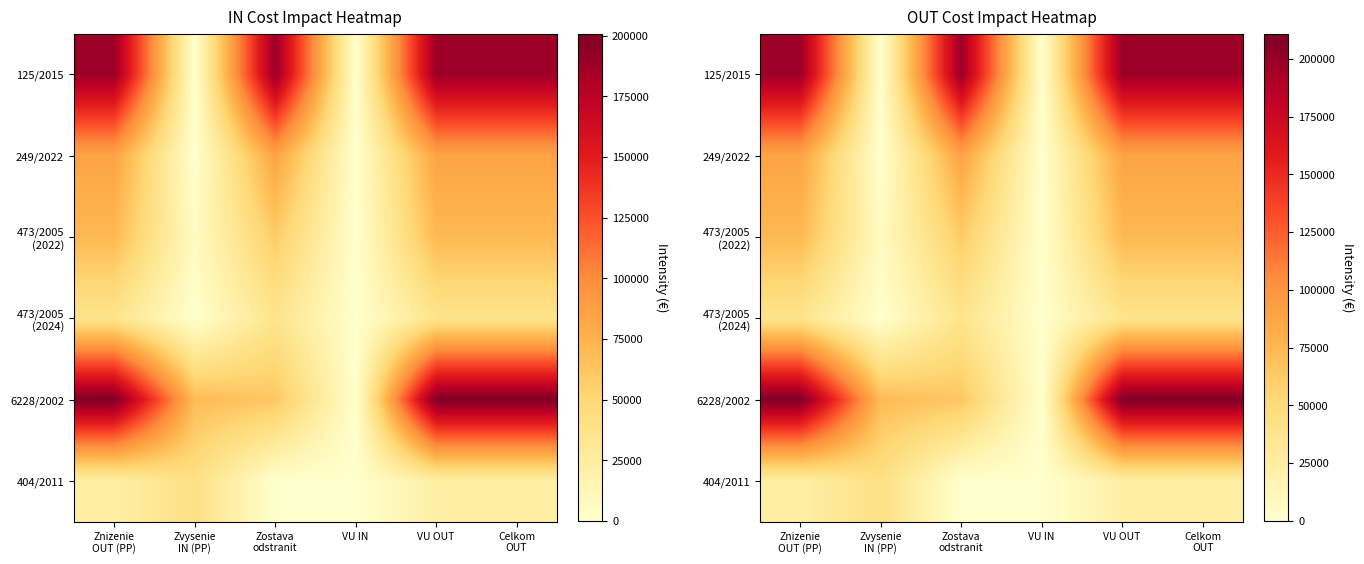

How many distinct data groups are displayed?

6